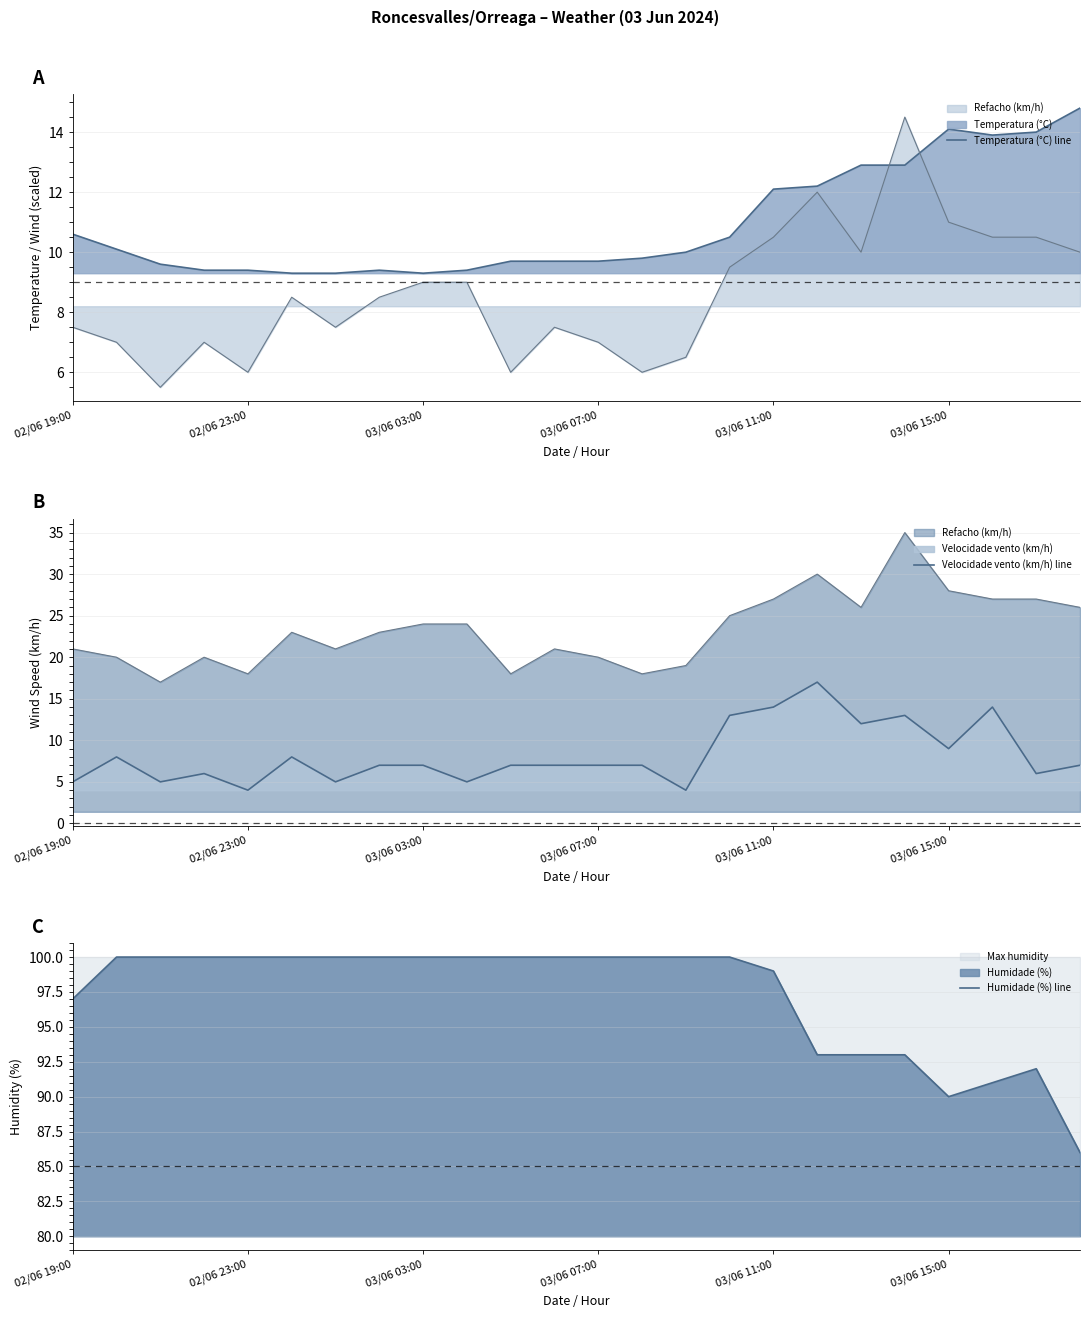

What is the average value of the Humidade (%) line series?

97.2